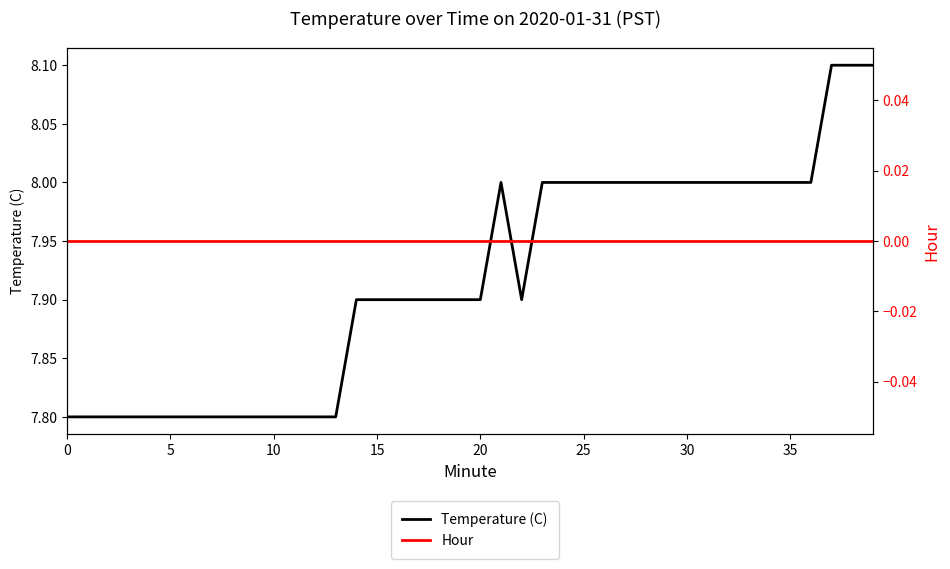

Reading left to right, what are all the values shown in this chart?

Temperature (C): 7.8	7.8	7.8	7.8	7.8	7.8	7.8	7.8	7.8	7.8	7.8	7.8	7.8	7.8	7.9	7.9	7.9	7.9	7.9	7.9	7.9	8.0	7.9	8.0	8.0	8.0	8.0	8.0	8.0	8.0	8.0	8.0	8.0	8.0	8.0	8.0	8.0	8.1	8.1	8.1
Hour: 0.0	0.0	0.0	0.0	0.0	0.0	0.0	0.0	0.0	0.0	0.0	0.0	0.0	0.0	0.0	0.0	0.0	0.0	0.0	0.0	0.0	0.0	0.0	0.0	0.0	0.0	0.0	0.0	0.0	0.0	0.0	0.0	0.0	0.0	0.0	0.0	0.0	0.0	0.0	0.0